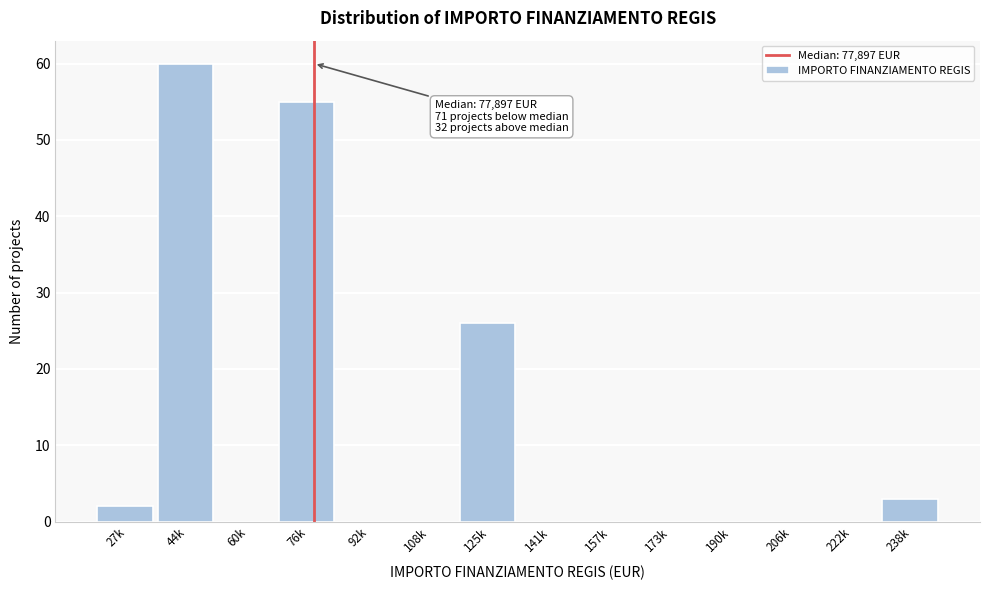

What is the sum of all values?

146